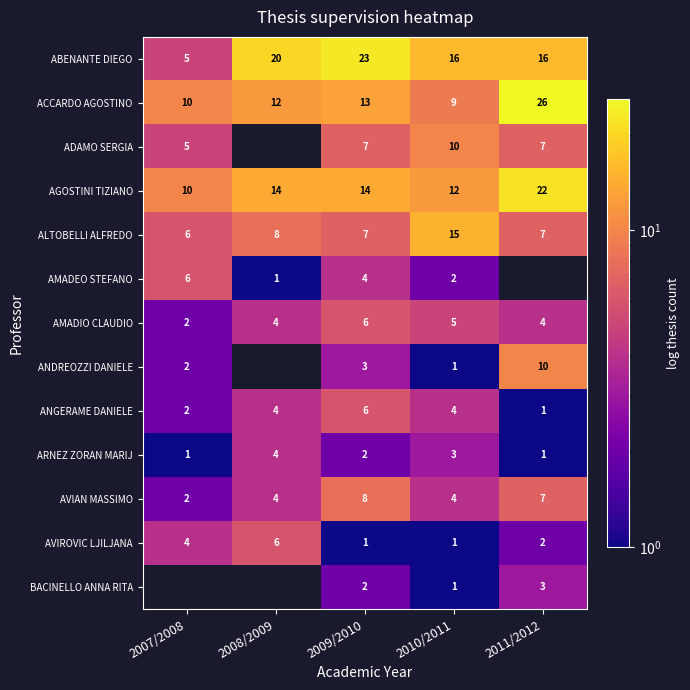

True or false: ARNEZ ZORAN MARIJ has a value of 2 at 2009/2010.

True